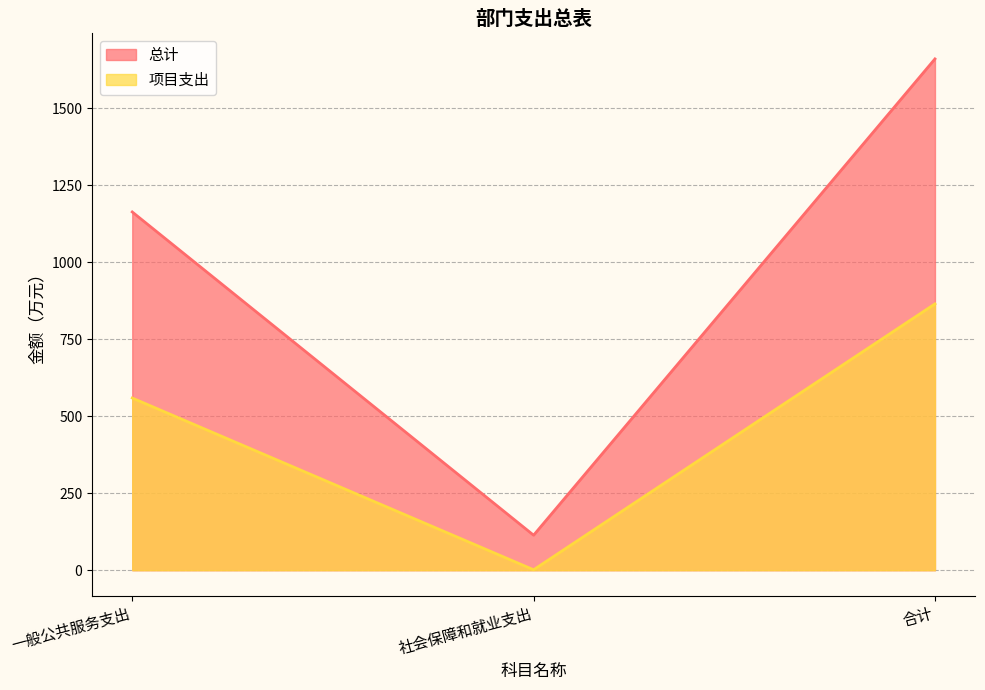

Is it true that 总计 equals 1984.7 at 一般公共服务支出?

False